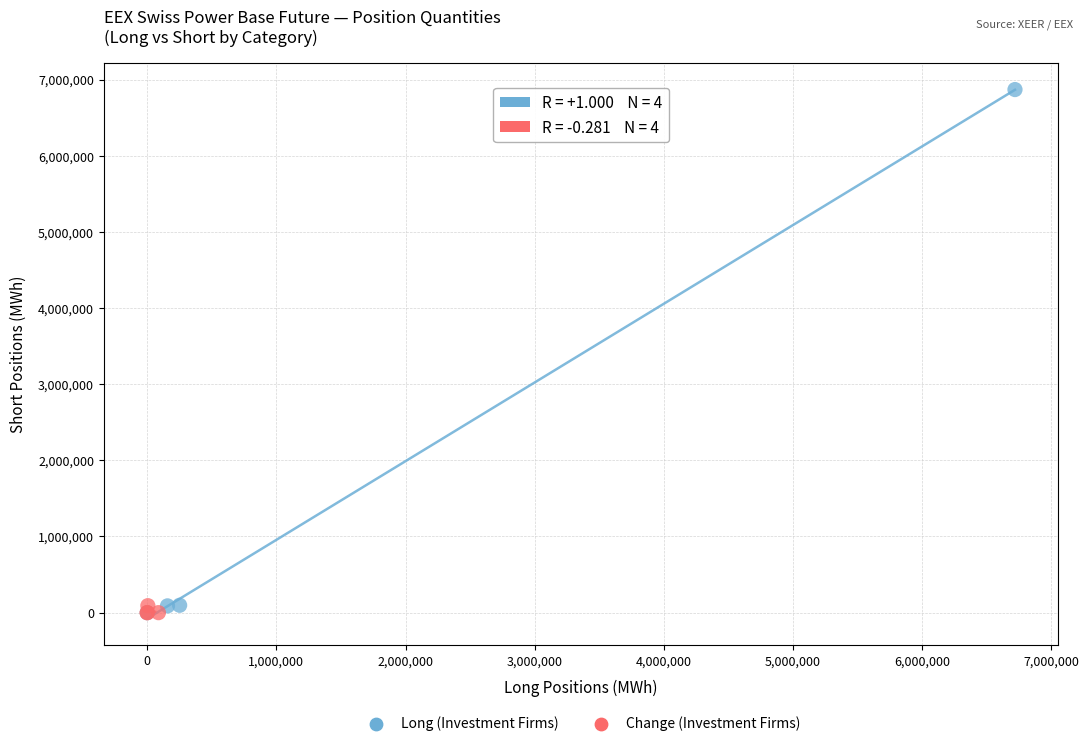

Which series reaches the maximum Y coordinate?

Long (Investment Firms)